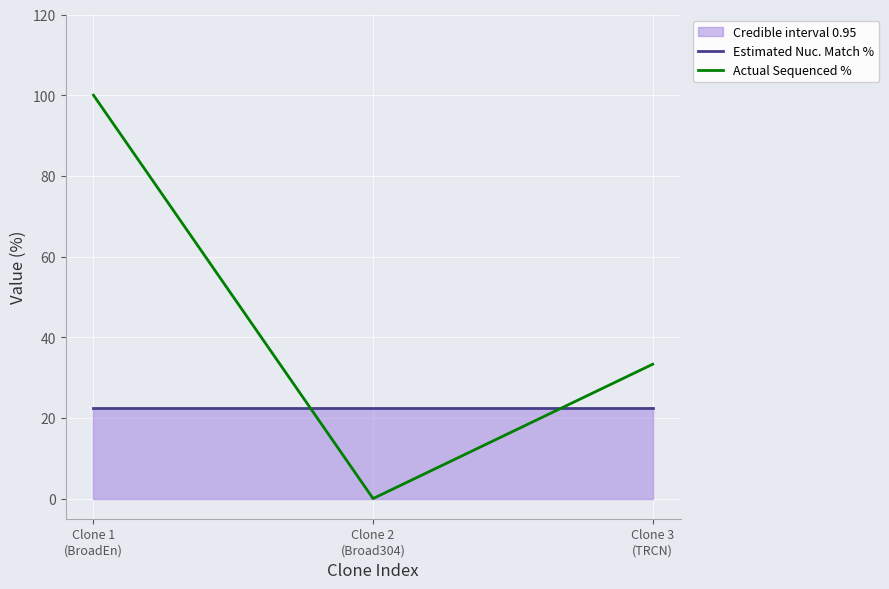

What is the spread (max minus min) of values at Clone 2
(Broad304)?

22.4